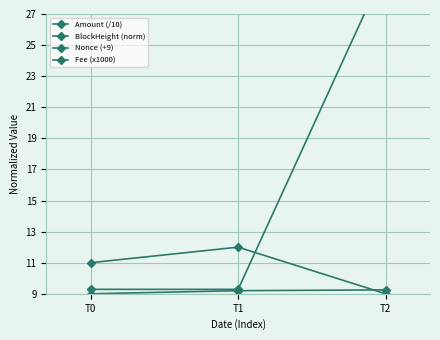

Which category has the lowest value in the Amount (/10) series?

T0